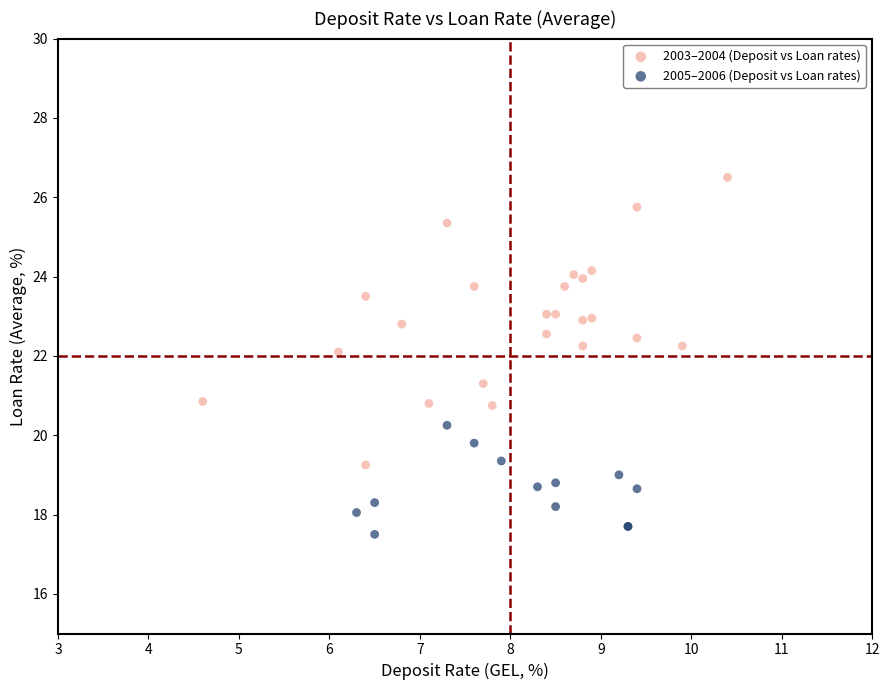

Which series reaches the maximum Y coordinate?

2003–2004 (Deposit vs Loan rates)